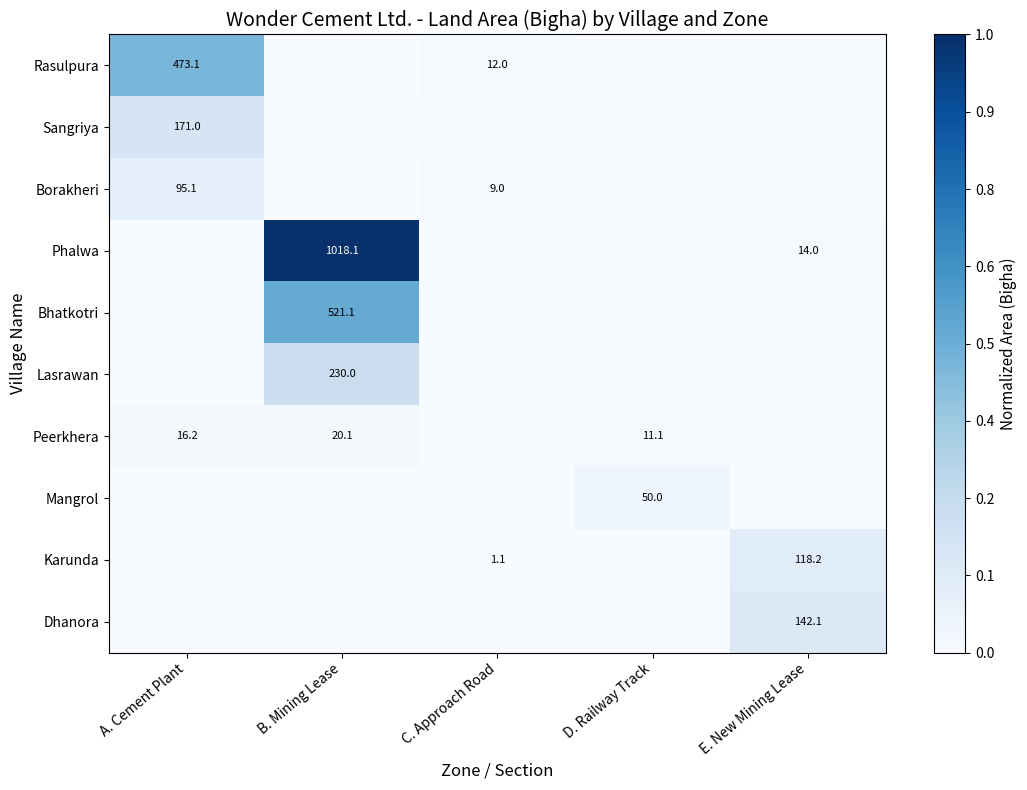

Is it true that Mangrol equals 14.9 at D. Railway Track?

False